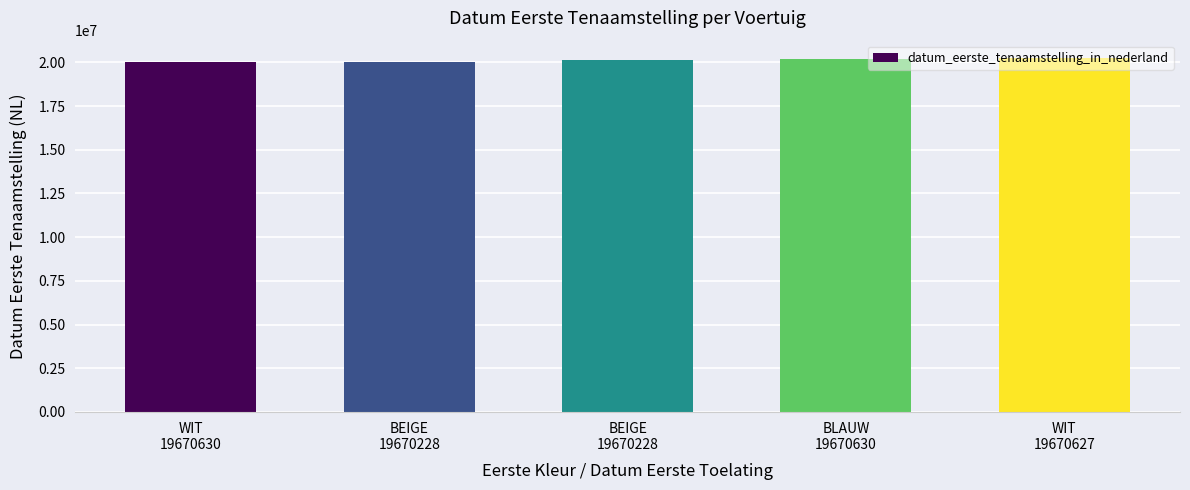

At which label does the data first exceed 20130709?

BLAUW
19670630